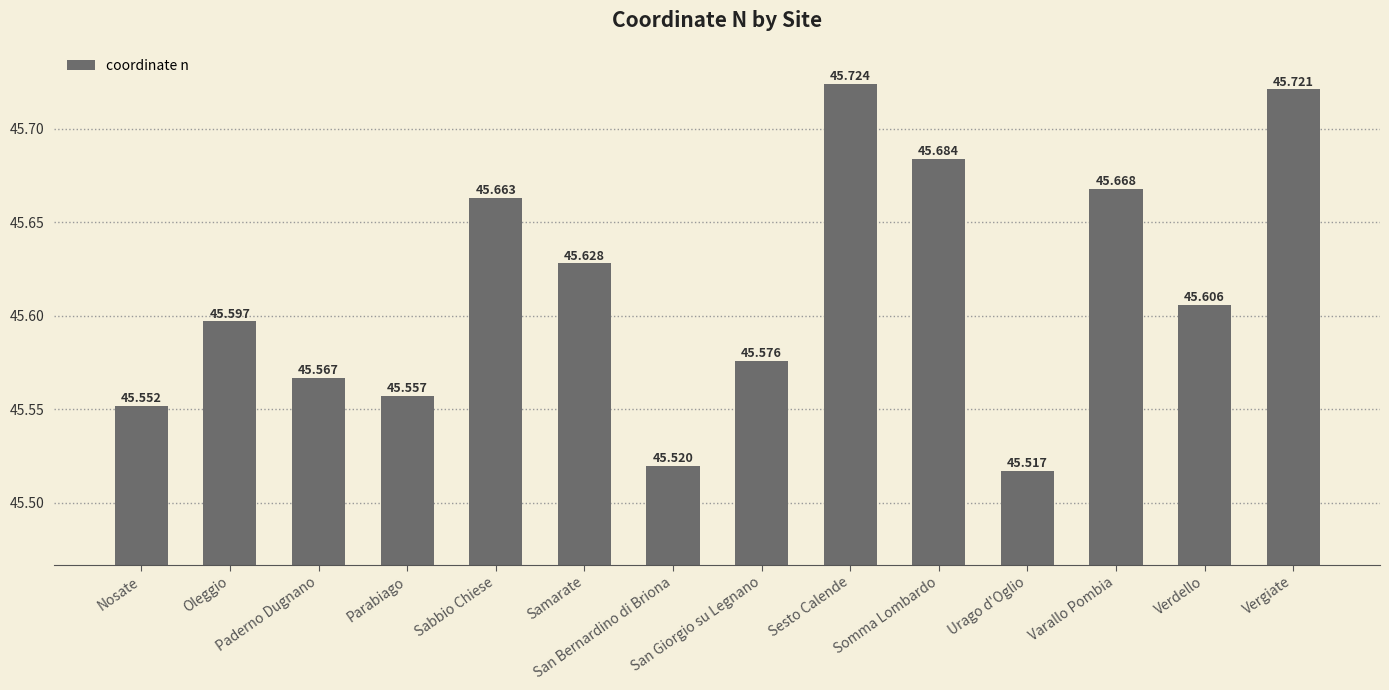

Reading left to right, list all the values displayed in this chart.

45.6	45.6	45.6	45.6	45.7	45.6	45.5	45.6	45.7	45.7	45.5	45.7	45.6	45.7